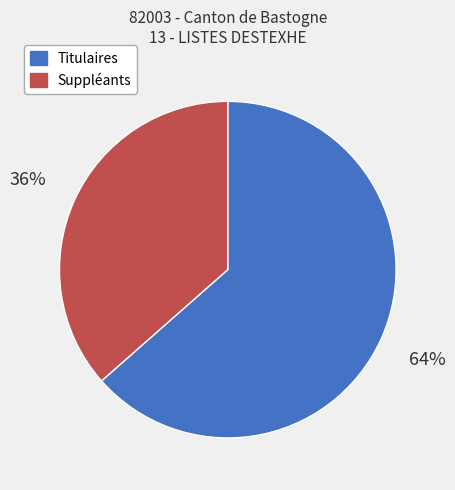

How many slices are in this pie chart?

2